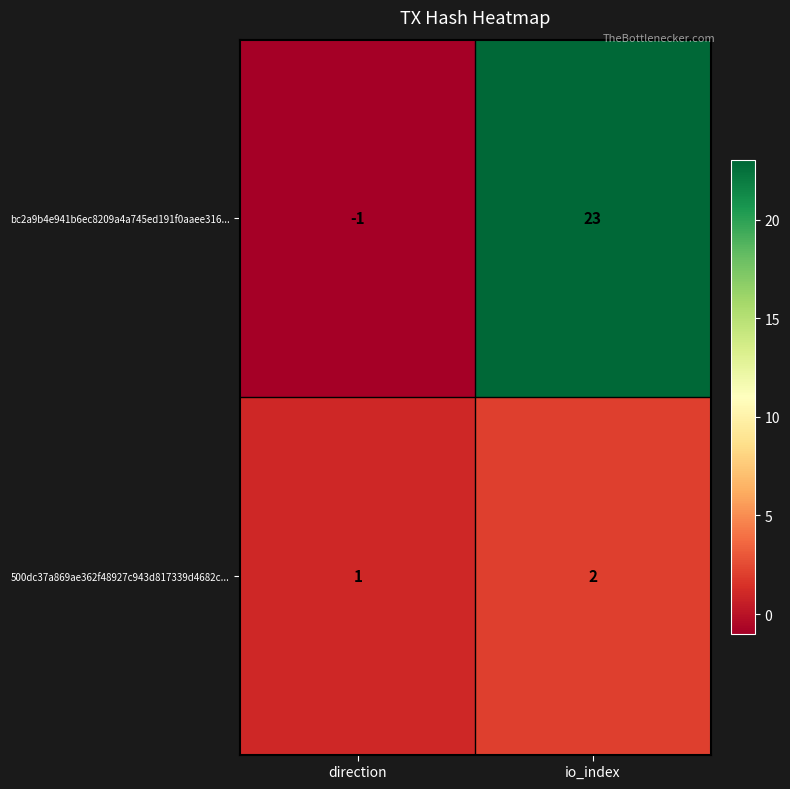

Which series has the widest spread of values?

bc2a9b4e941b6ec8209a4a745ed191f0aaee316...